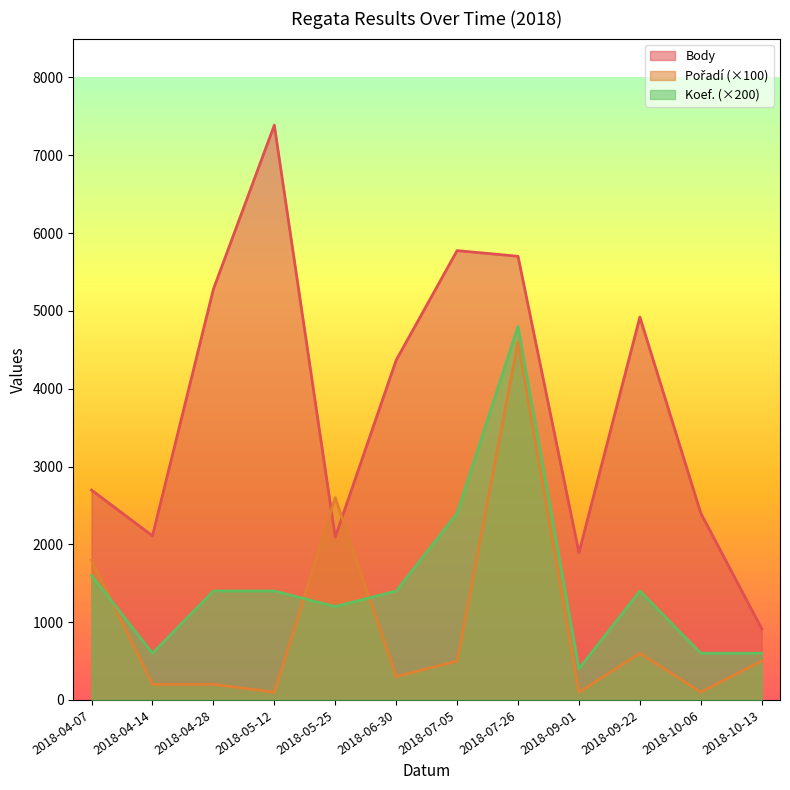

After their last crossing, which series has the higher values: Pořadí or Koef.?

Koef.